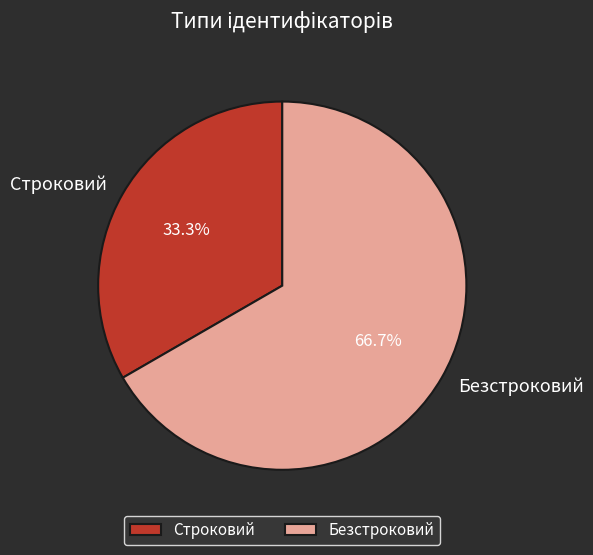

To the nearest percent, what percentage of the pie is Строковий?

33%